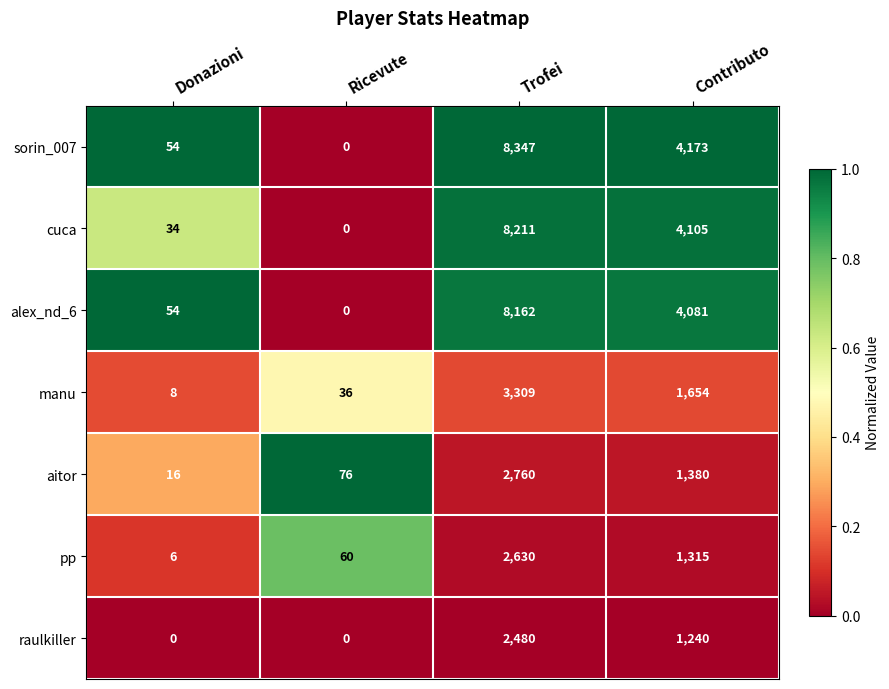

What is the average value of the sorin_007 series?

3144